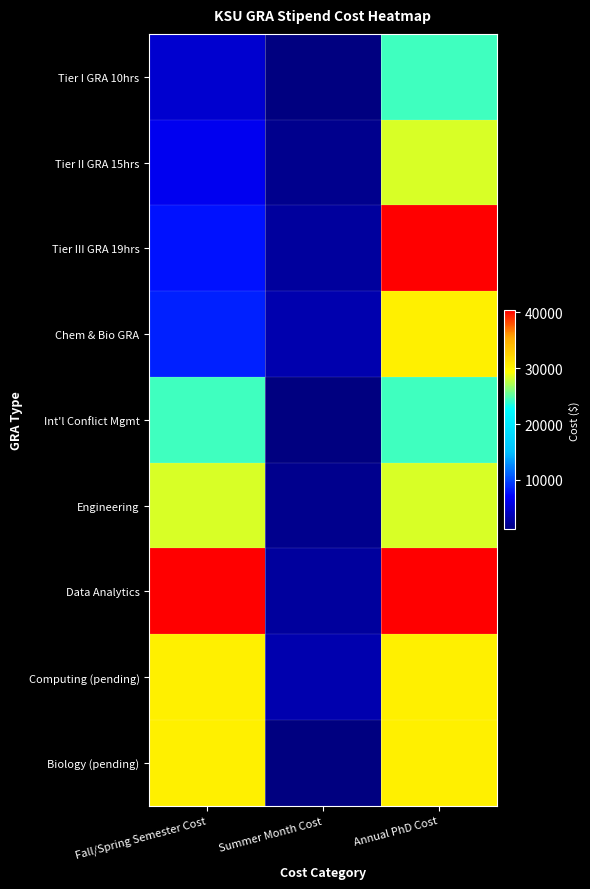

At Fall/Spring Semester Cost, list the series in order from smallest to largest.

Tier I GRA 10hrs, Tier II GRA 15hrs, Tier III GRA 19hrs, Chem & Bio GRA, Int'l Conflict Mgmt, Engineering, Computing (pending), Biology (pending), Data Analytics